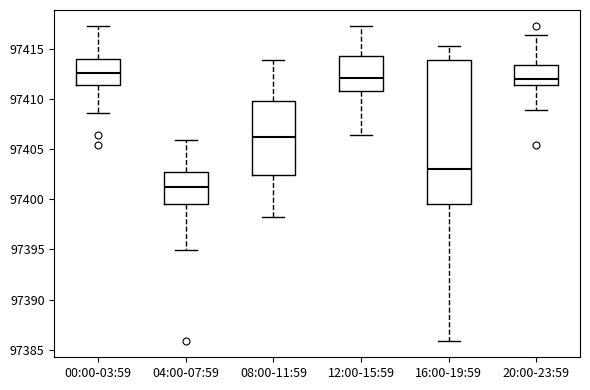

Where does the lower whisker of the box for 20:00-23:59 end on the y-axis? The values are not printed on the chart, so give them approximately, as read against the axis.

97409.0